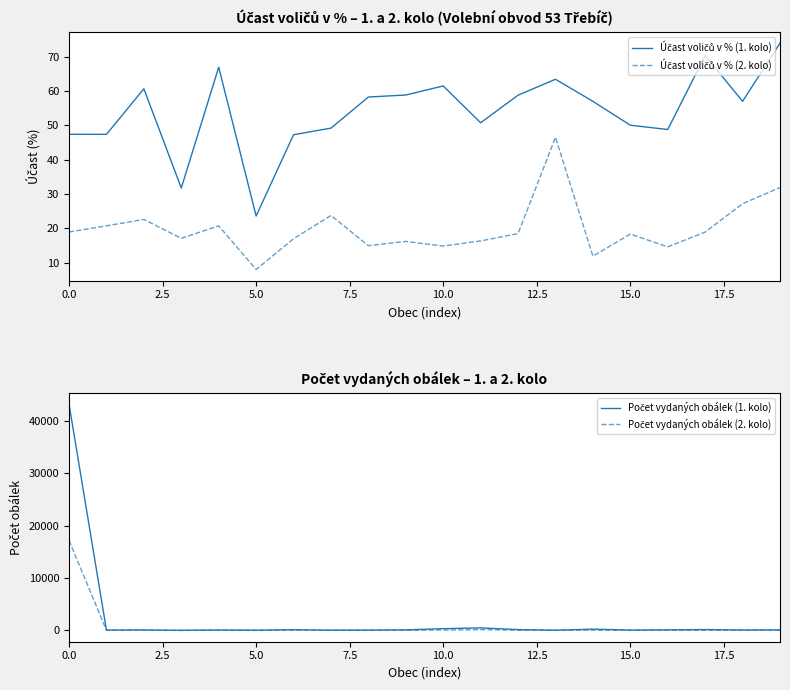

Reading left to right, what are all the values shown in this chart?

Účast voličů v % (1. kolo): 47.4	47.3	60.6	31.7	66.9	23.6	47.2	49.1	58.2	58.8	61.4	50.7	58.7	63.4	57.0	50.0	48.8	70.3	57.0	73.9
Účast voličů v % (2. kolo): 18.9	20.7	22.6	17.1	20.7	8.0	16.9	23.7	14.9	16.2	14.8	16.3	18.4	46.5	11.9	18.3	14.6	18.9	27.1	31.9
Počet vydaných obálek (1. kolo): 43145.0	80.0	100.0	26.0	97.0	53.0	145.0	58.0	78.0	117.0	344.0	491.0	168.0	45.0	254.0	76.0	117.0	175.0	86.0	116.0
Počet vydaných obálek (2. kolo): 17161.0	35.0	37.0	14.0	30.0	18.0	52.0	28.0	20.0	32.0	83.0	158.0	52.0	33.0	53.0	28.0	35.0	47.0	41.0	50.0